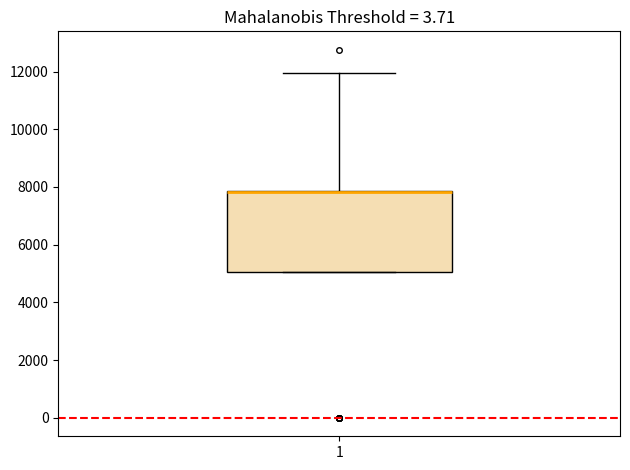

Read this box plot against the y-axis: the position of the median line, the range covered by the box, and the ends of both whiskers. The values are not printed on the chart, so give them approximately, as read against the axis.

median 7800 (drawn on the box's upper edge), box 5000 to 7800, whiskers 5000 to 12000